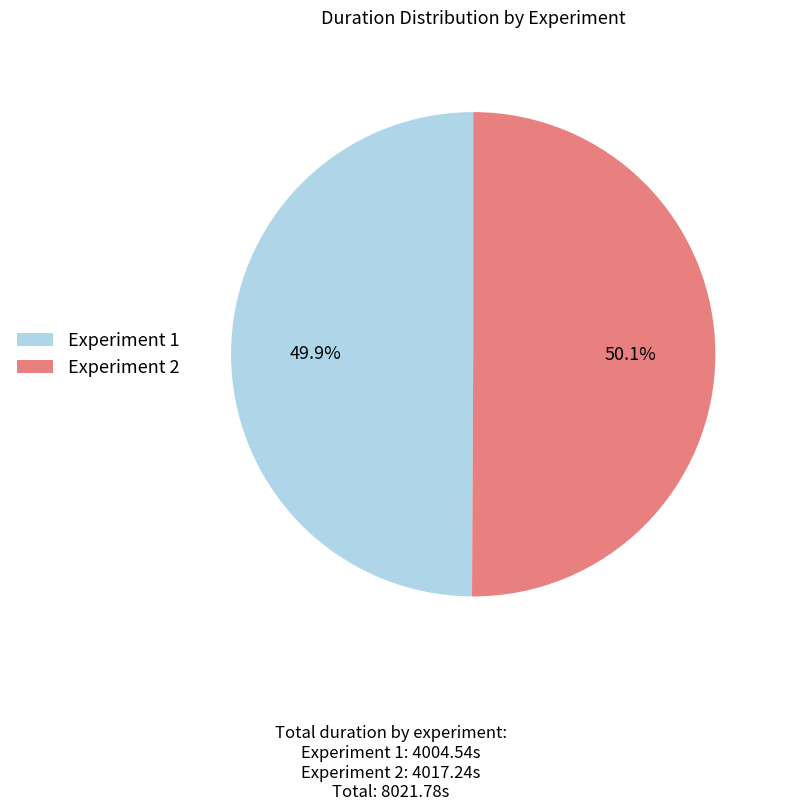

What percentage do Experiment 1 and Experiment 2 together represent?

100.0%